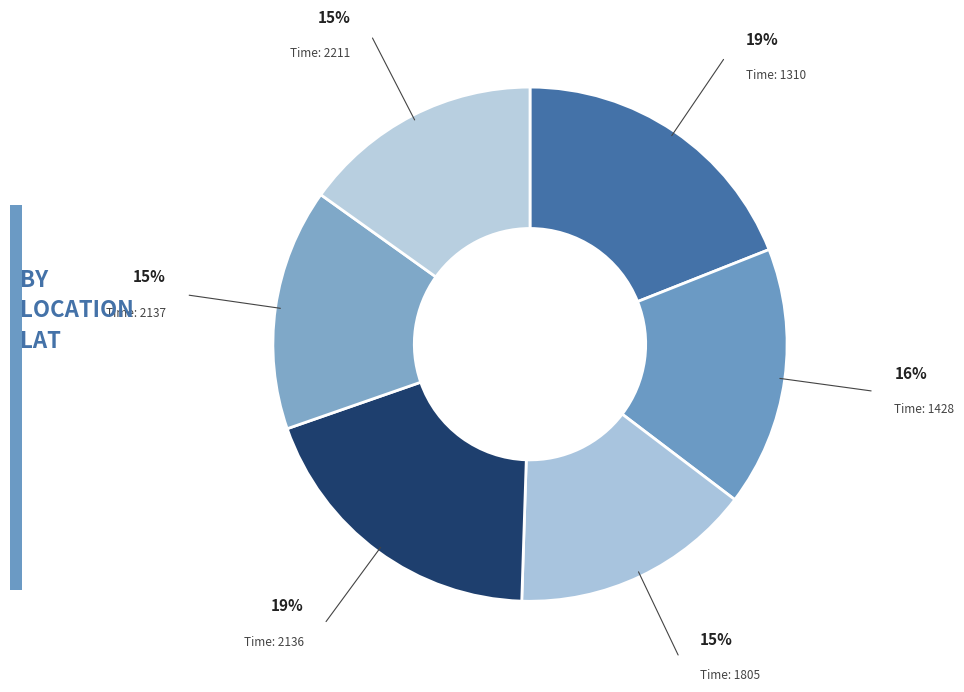

How many segments does this pie chart have?

6